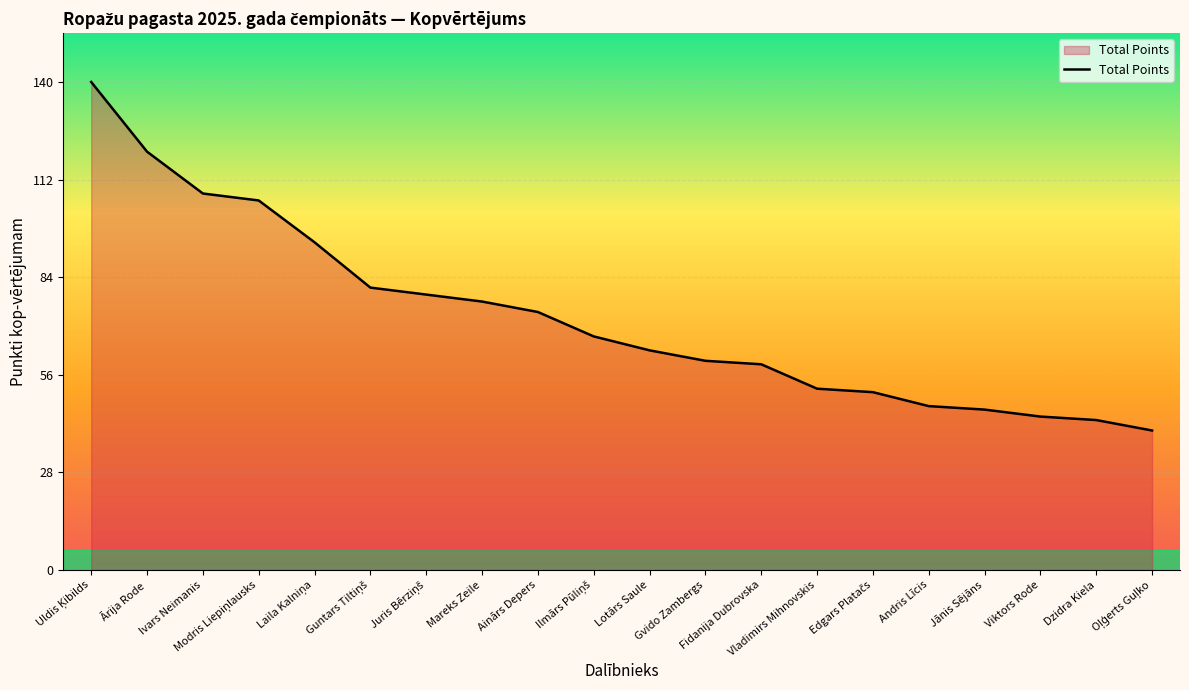

What is the difference between the second highest and minimum values?

80